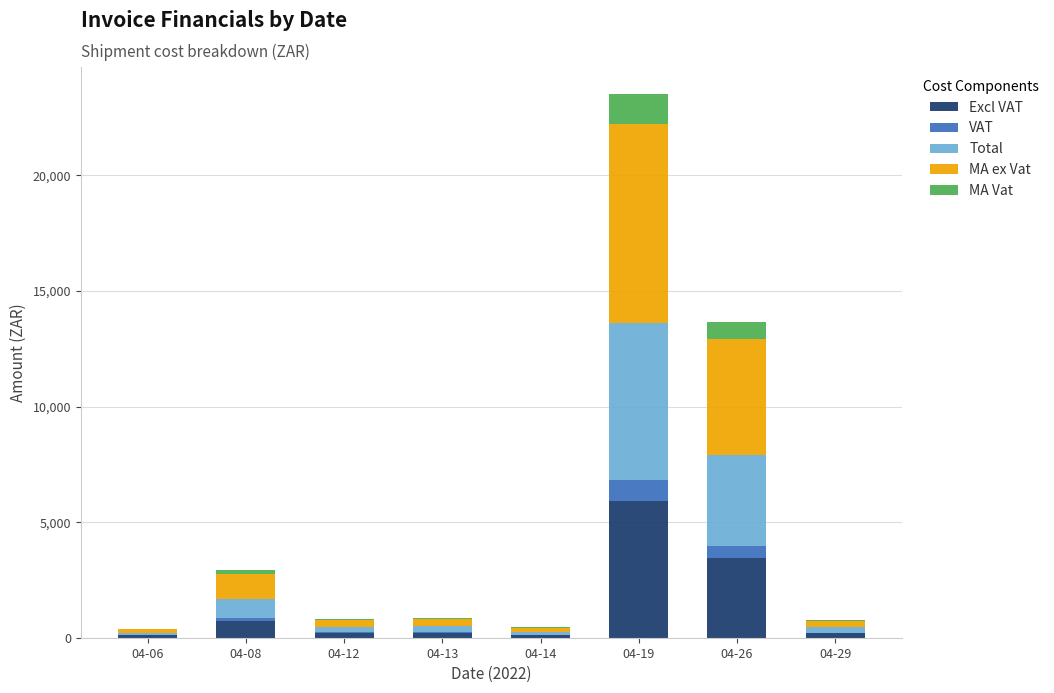

At which category is the sum across all series the highest?

04-19